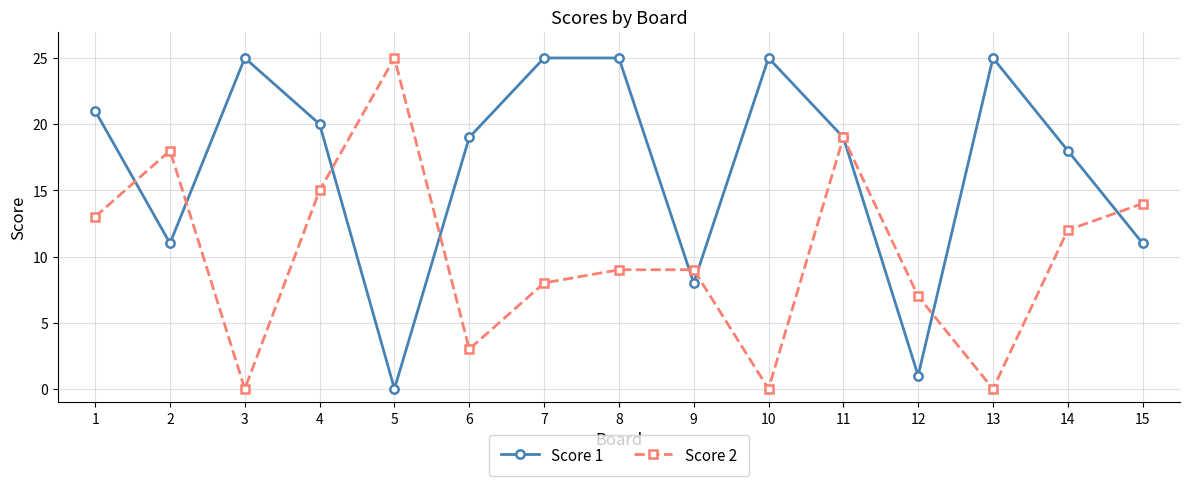

True or false: Score 1 has more than 2 interior local peaks.

True